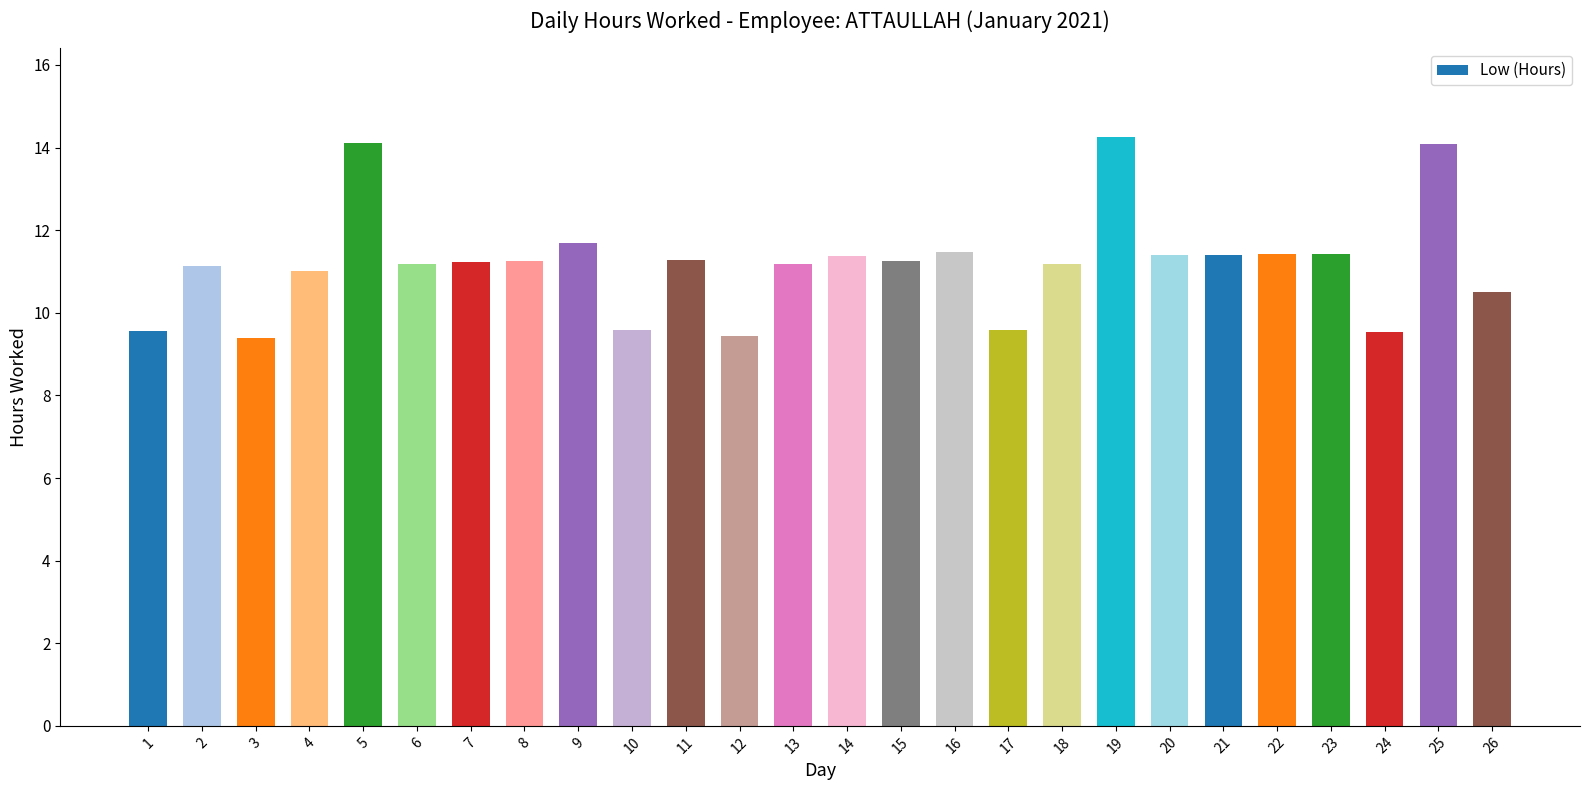

What is the average value?

11.2